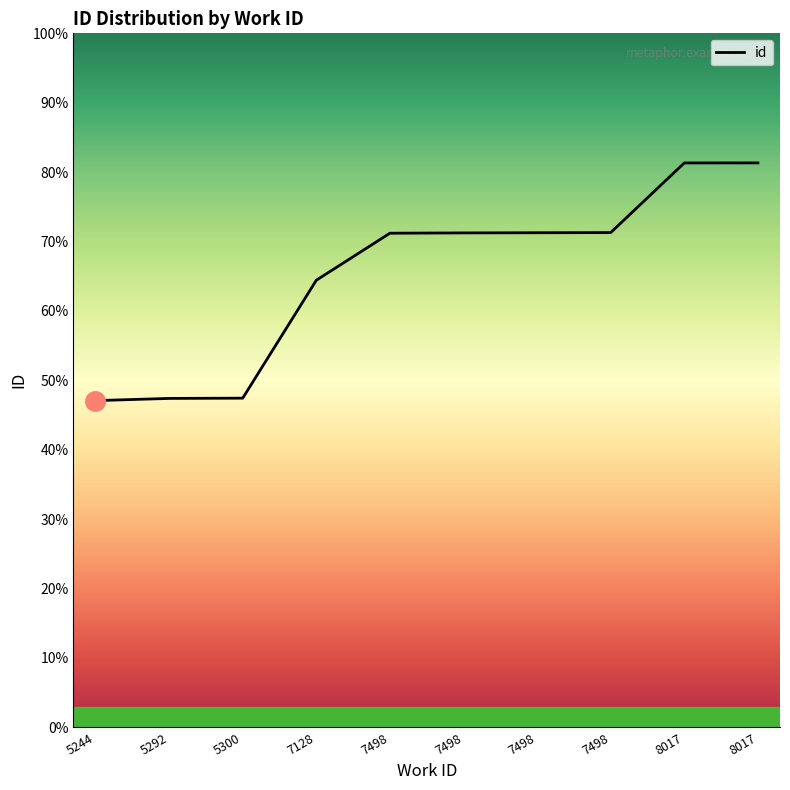

Is this an area chart (filled region under the line)?

Yes